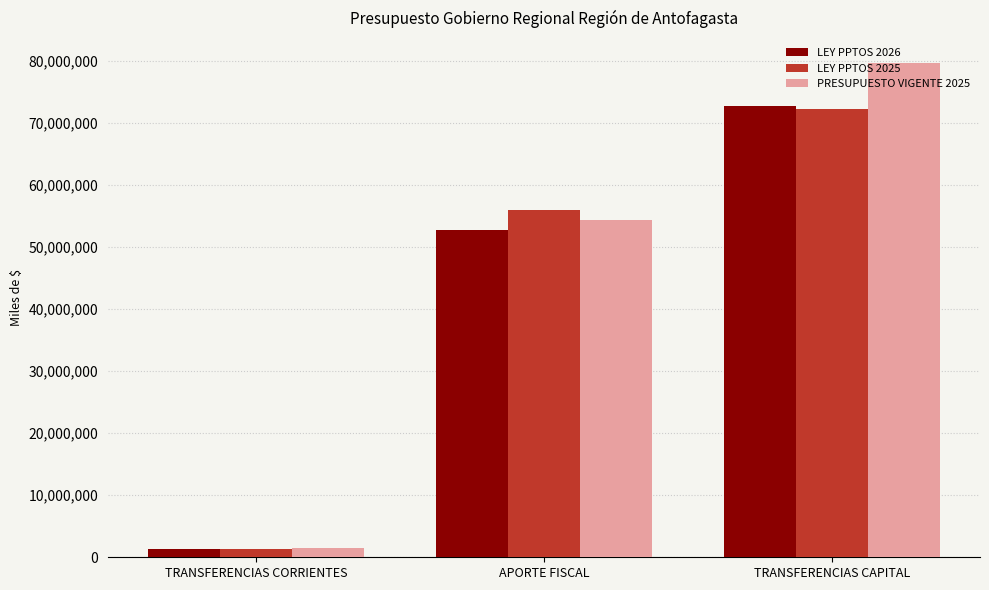

Is it true that PRESUPUESTO VIGENTE 2025 equals 54399682 at APORTE FISCAL?

True